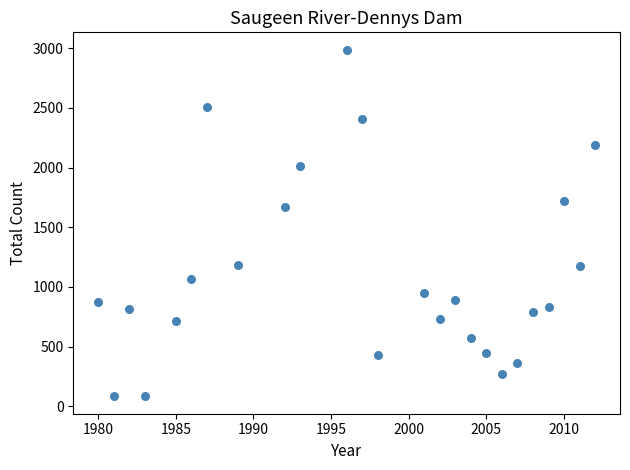

What is the range of Y values (max minus min)?

2905